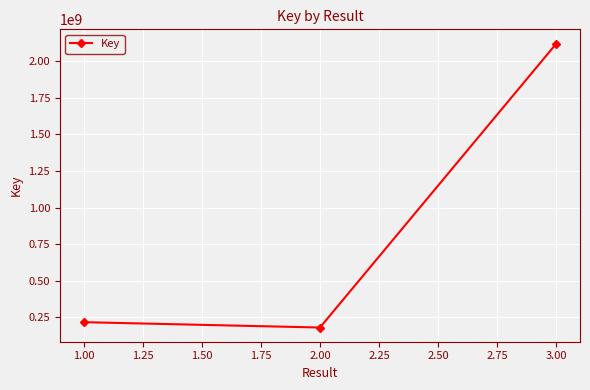

What is the value of the 2nd point from the left?

181297012